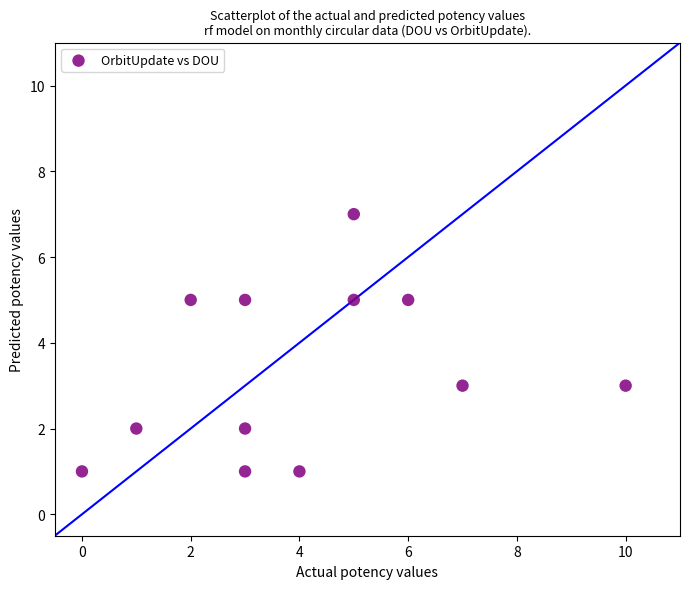

What is the average Y value?

3